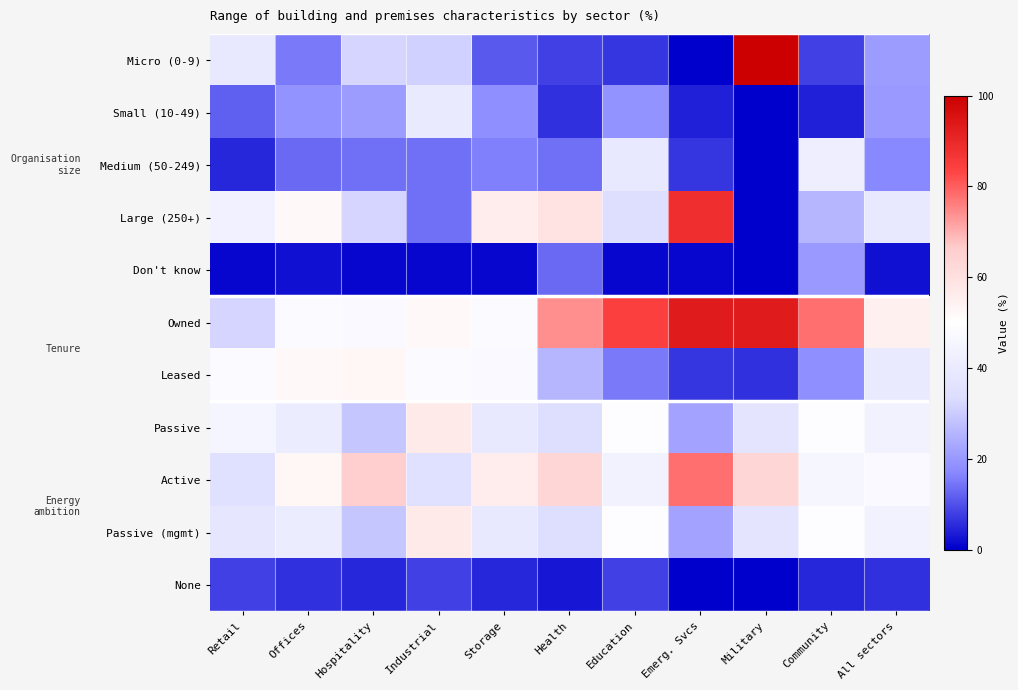

What is the total value across all series at All sectors?

335